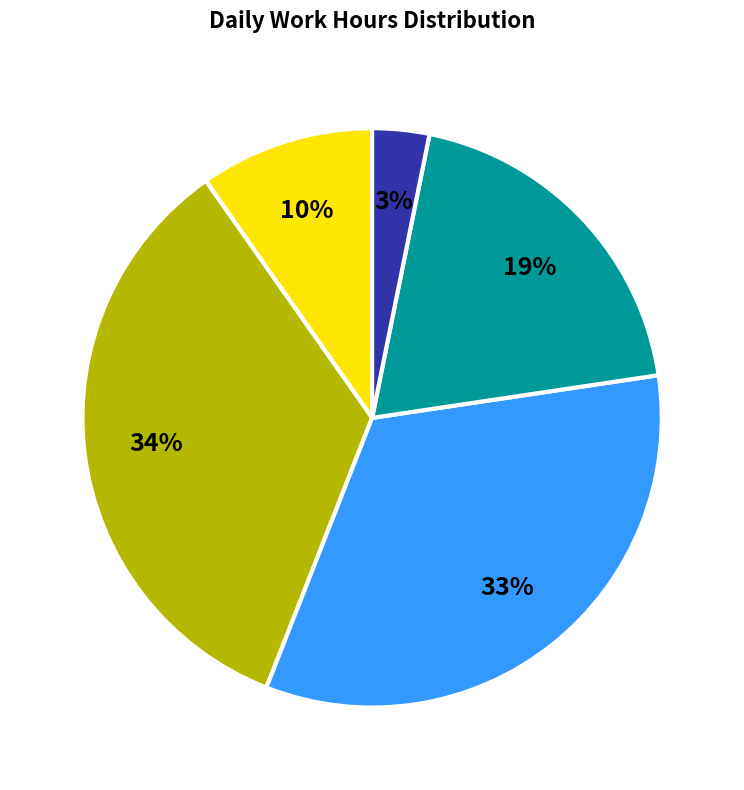

Does any single category account for the majority?

No